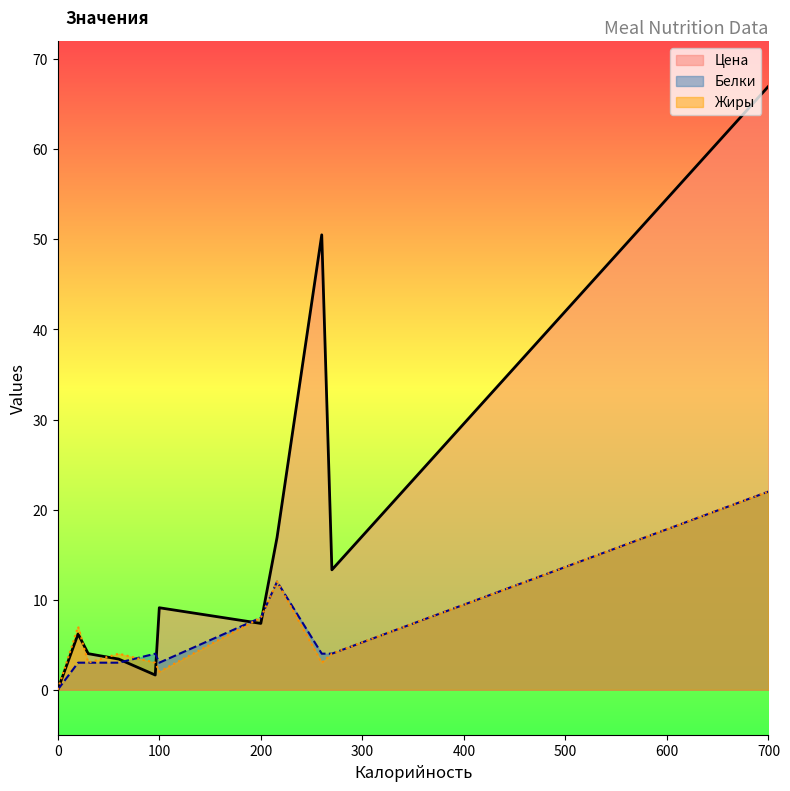

What is the difference between the Белки values at 0 and 270?

4.0